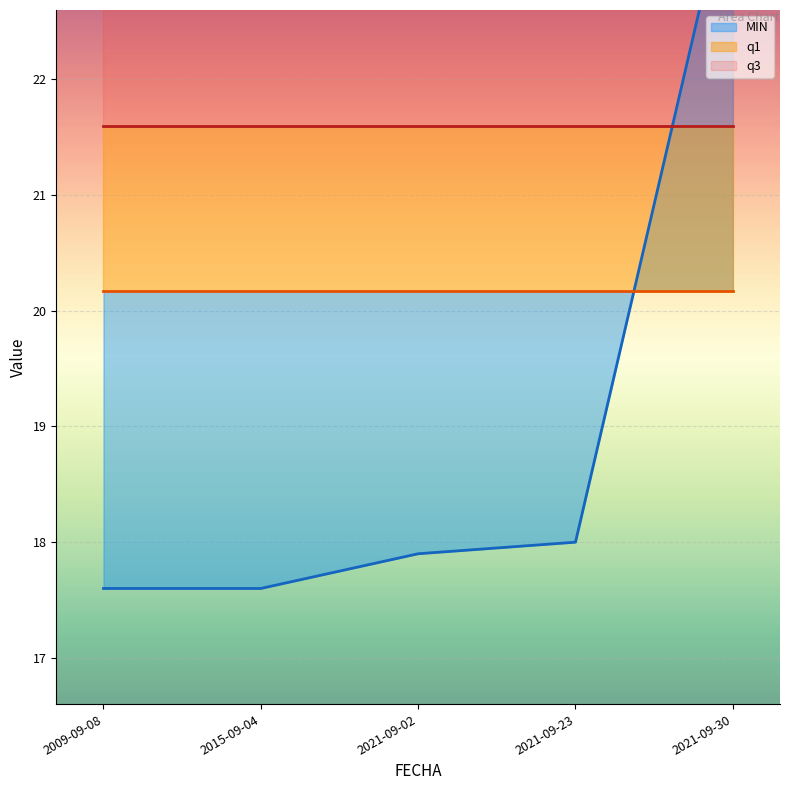

What is the maximum value shown in the chart?

23.8